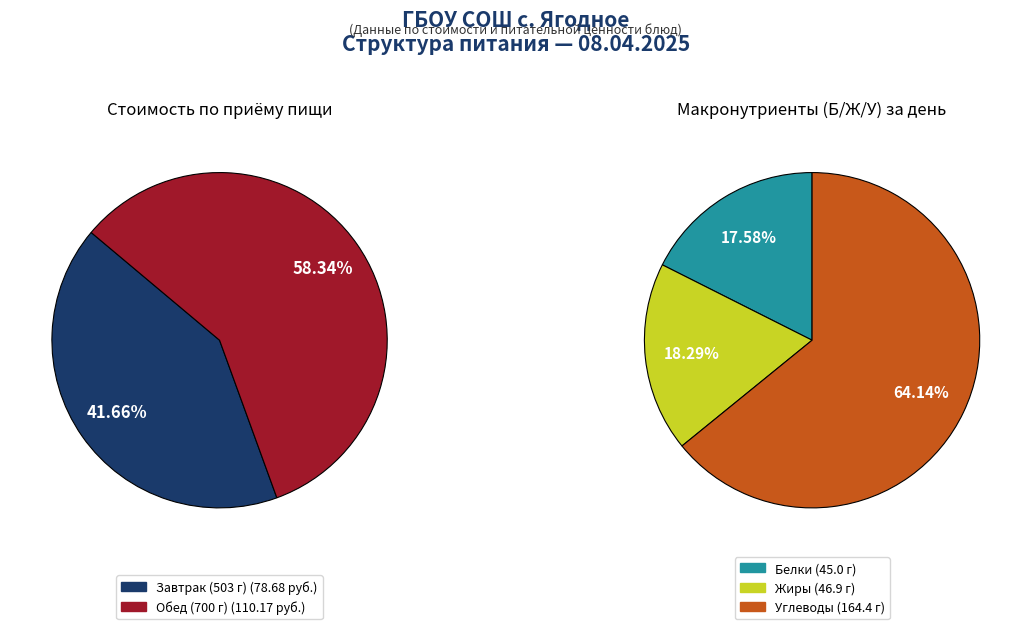

To the nearest percent, what is the combined percentage of Завтрак (503 г) and Обед (700 г)?

100%